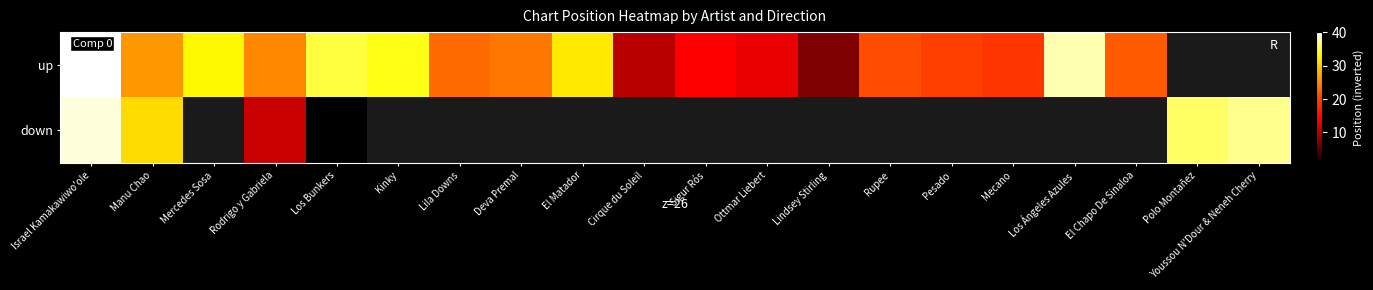

Rank the series by their maximum value, from highest to lowest.

up, down